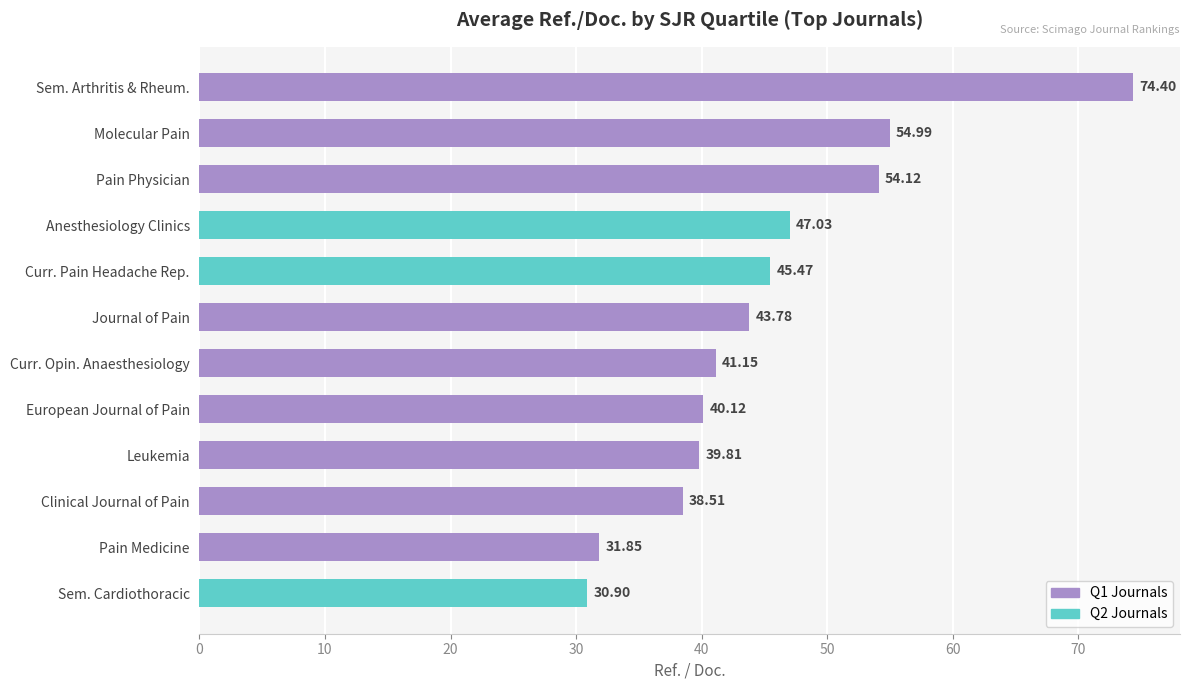

How many categories are shown in the chart?

12